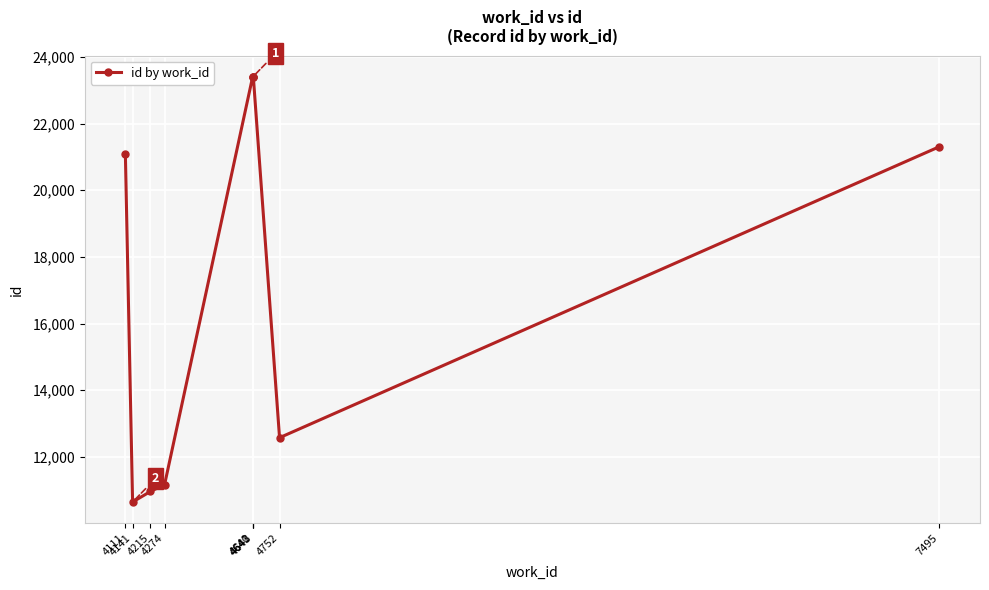

What is the sum of all values?

157944